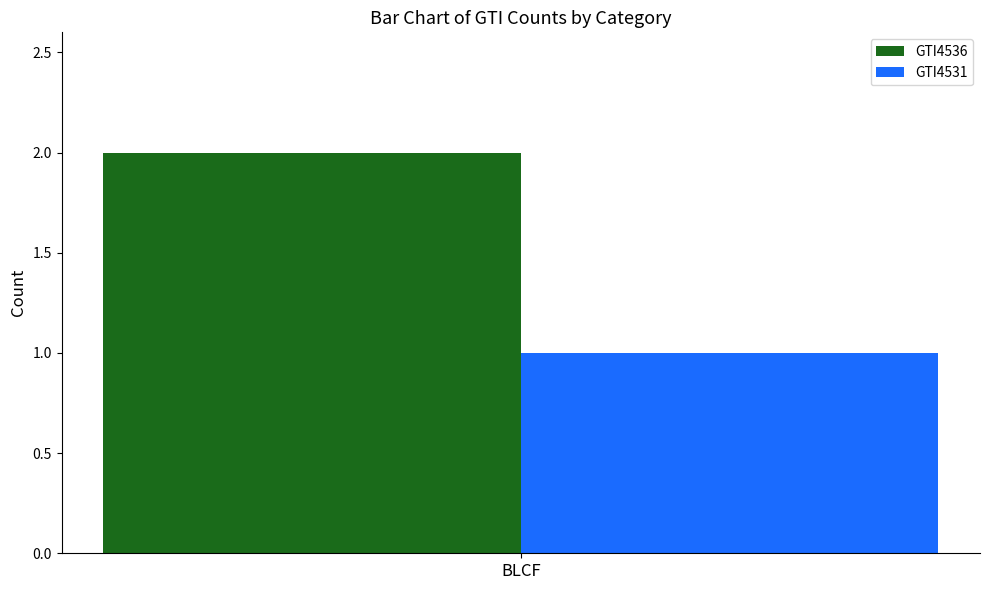

At how many categories does at least one series exceed 0?

1